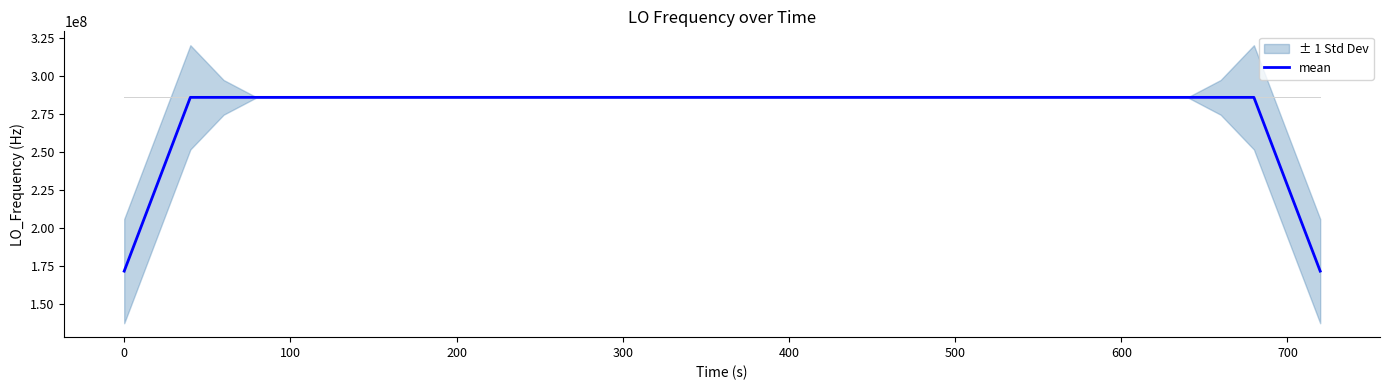

What is the difference between the second highest and second lowest values?

114418801.0